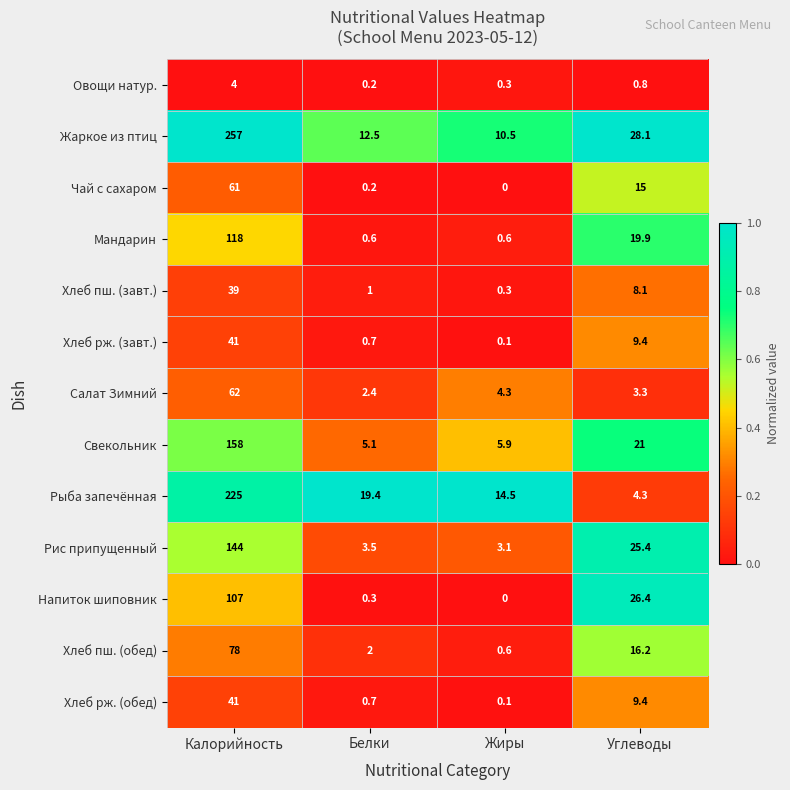

Which series has the largest total across all categories?

Жаркое из птиц